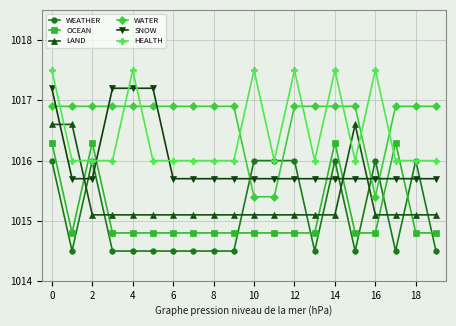

True or false: HEALTH and WATER cross at least once.

True